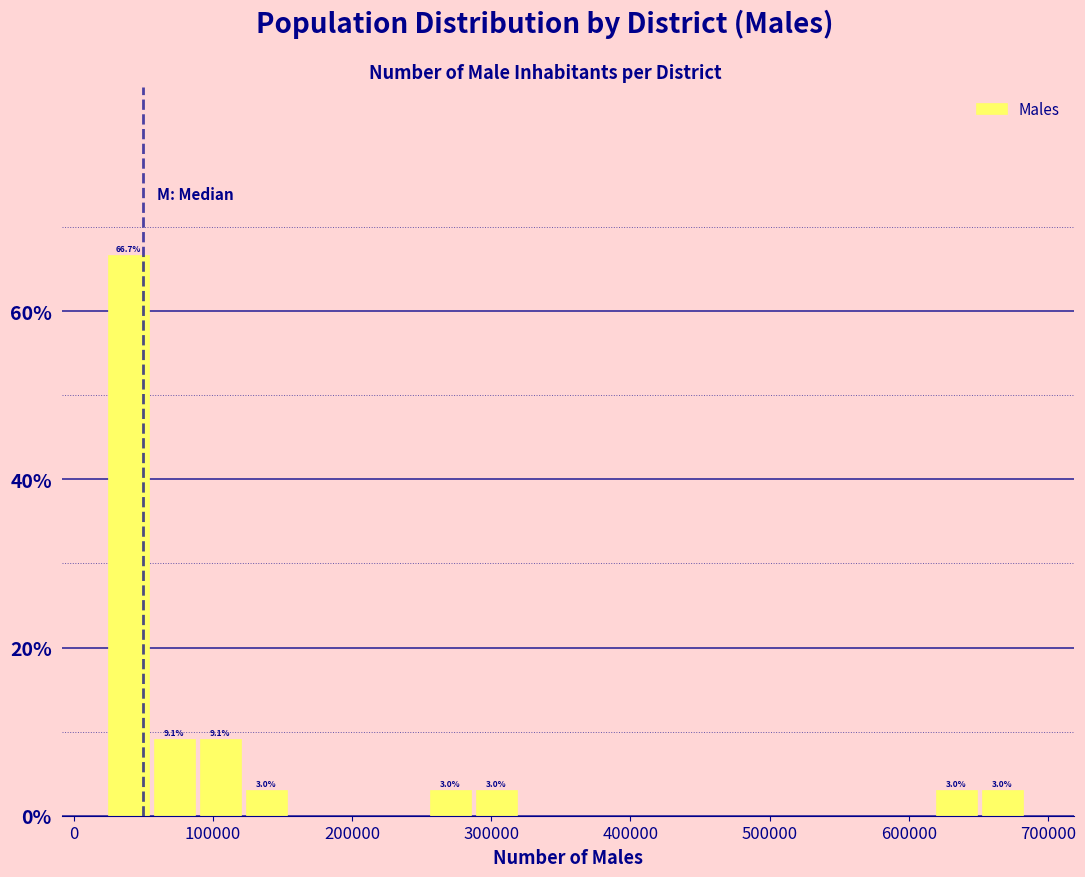

Read against the x-axis, roughly where is the centre of the tallest bar?

40000